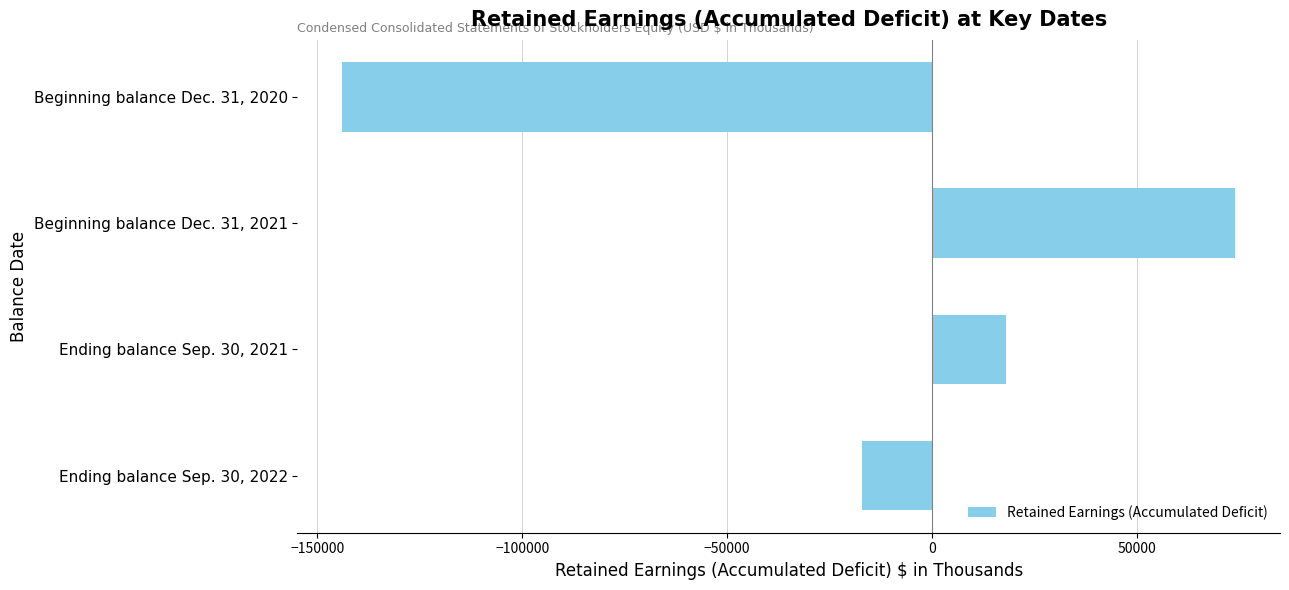

Reading bottom to top, transcribe all the data shown in this chart.

-17000	18000	74000	-144000